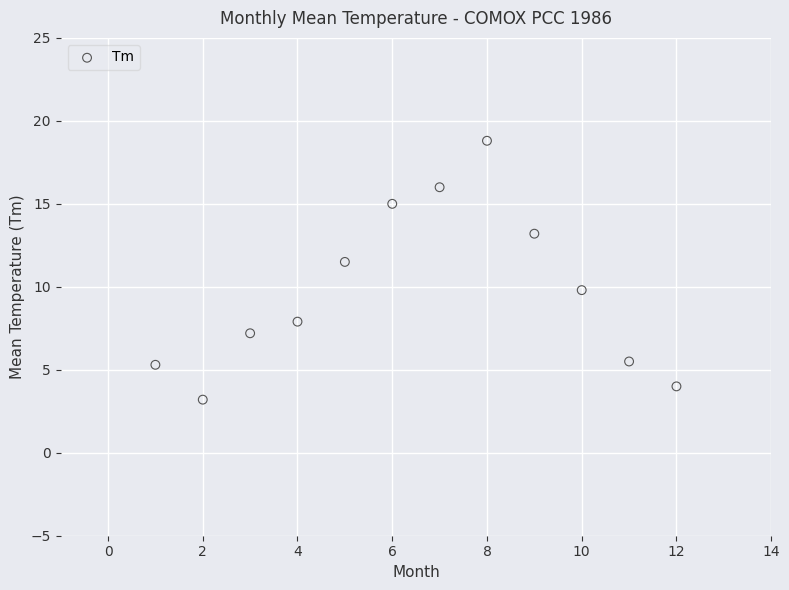

What is the average Y value?

9.8